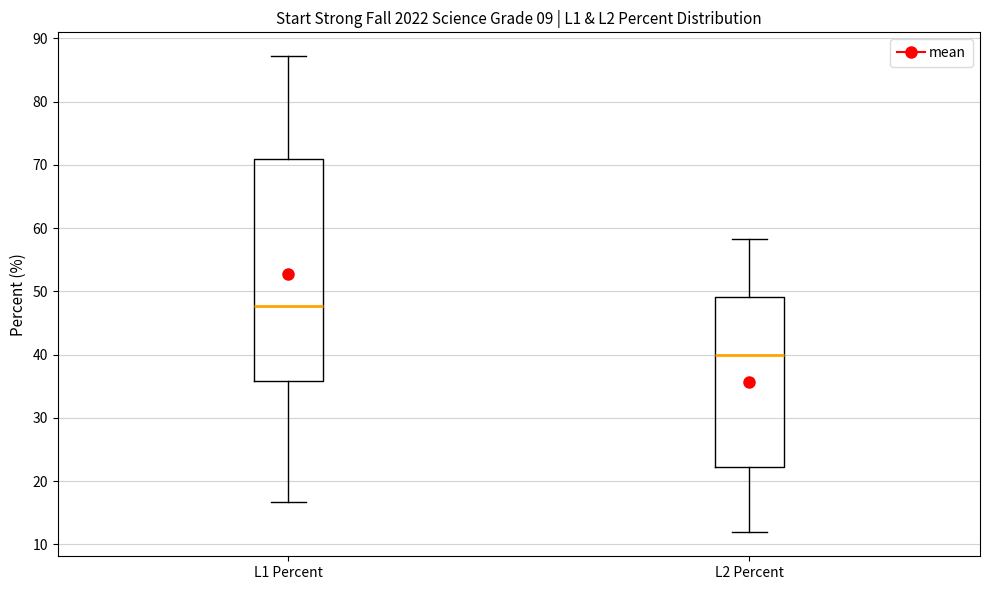

Reading left to right, read every box against the y-axis: the position of its median line, the range the box covers, and the ends of its whiskers. The values are not printed on the chart, so give them approximately, as read against the axis.

L1 Percent: median 48, box 36 to 71, whiskers 17 to 87
L2 Percent: median 40, box 22 to 49, whiskers 12 to 58